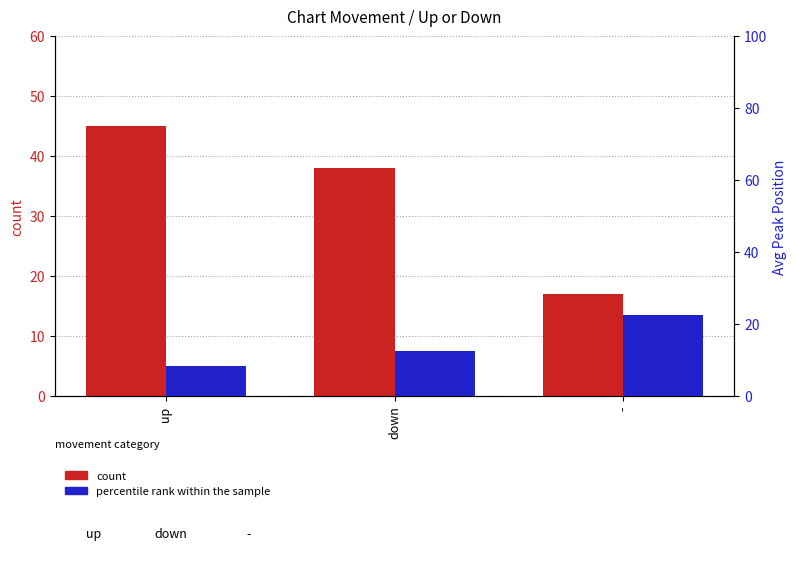

What is the difference between the highest and lowest values at up?

36.8